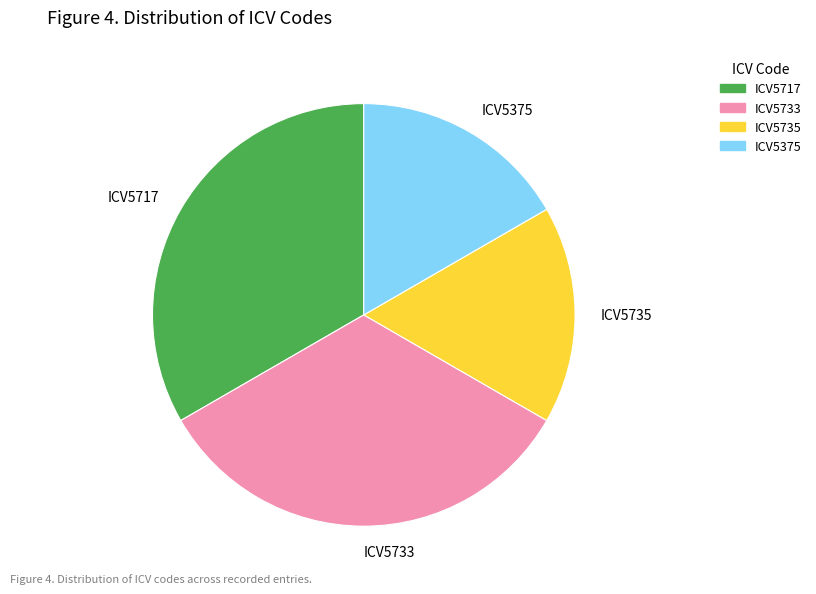

True or false: ICV5717 accounts for 28% of the total.

False